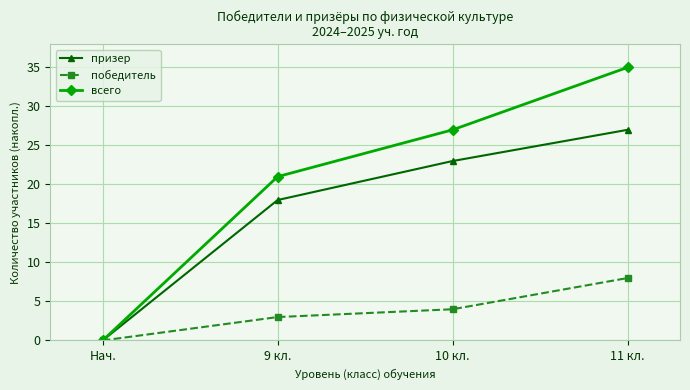

At which category is the sum across all series the highest?

11 кл.